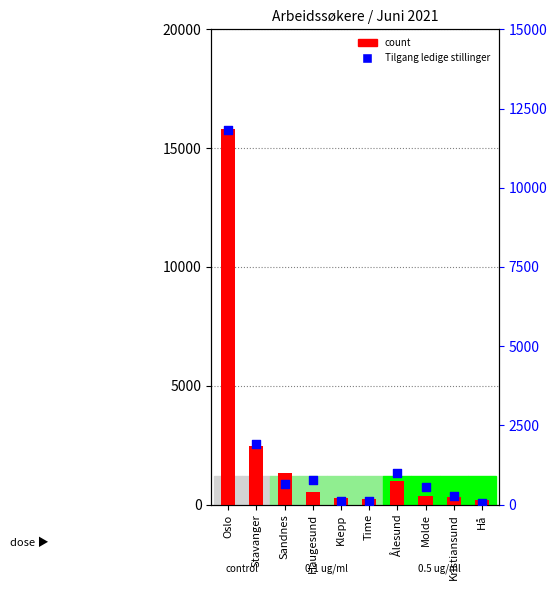

Which series has the widest spread of Y values?

count